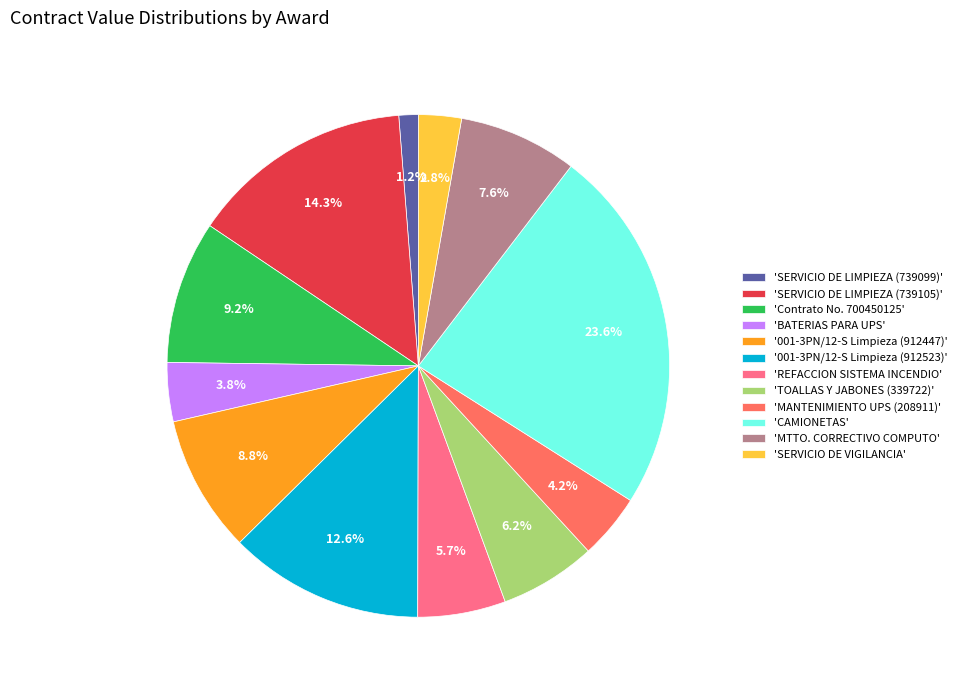

How many segments does this pie chart have?

12